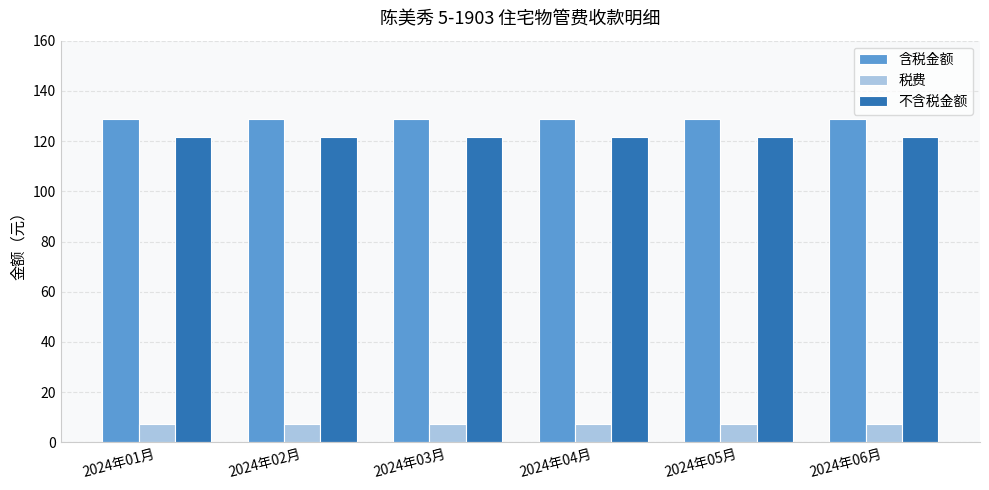

Is the value of 含税金额 at 2024年01月 greater than the value of 不含税金额 at 2024年01月?

Yes